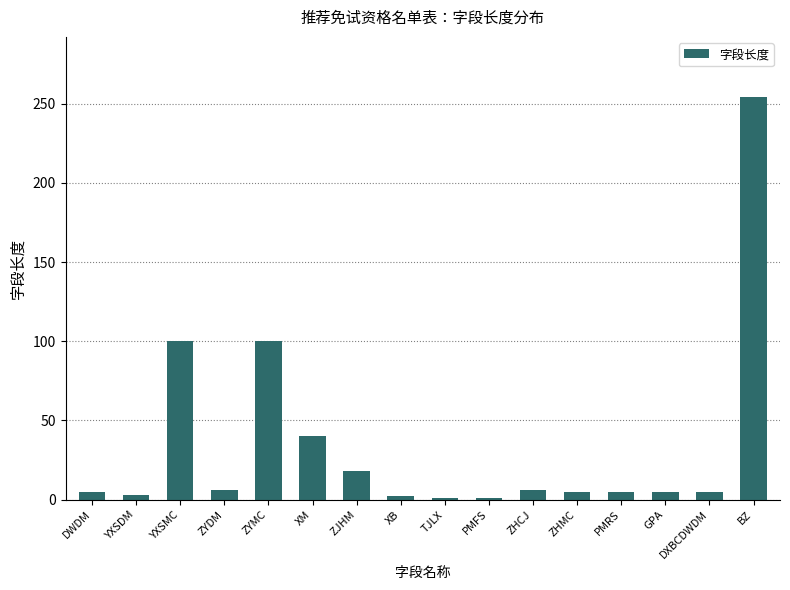

What is the approximate value at ZJHM?

18